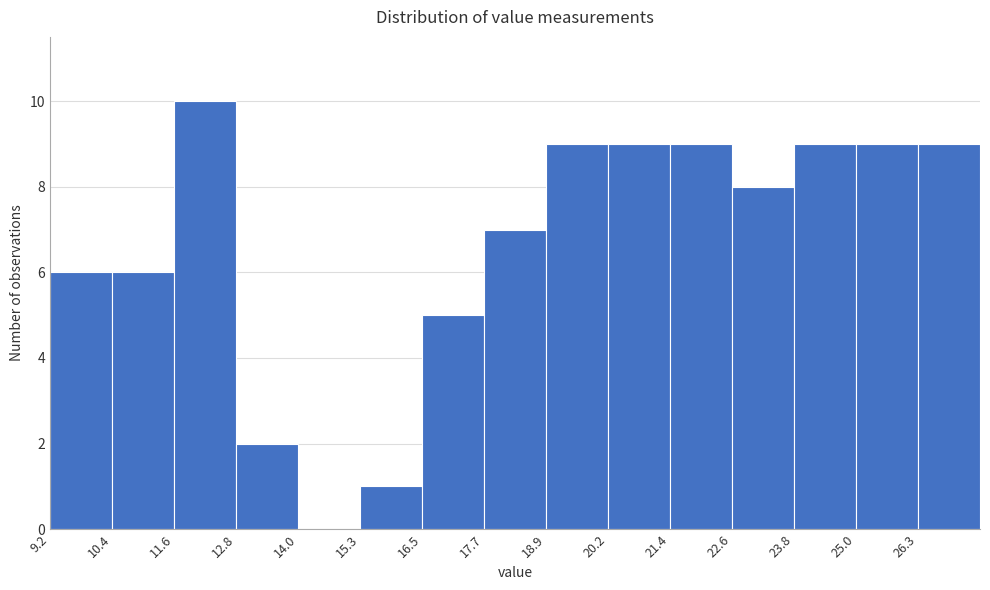

Which range on the x-axis has the tallest bar?

11.6 to 12.8